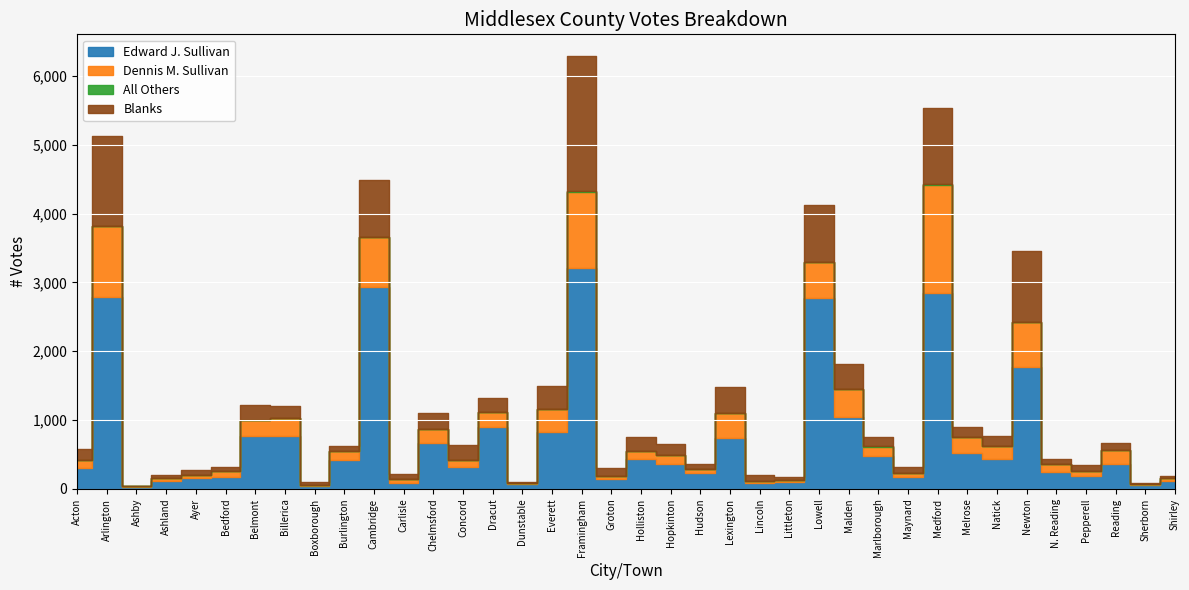

What is the greatest value displayed?

3215